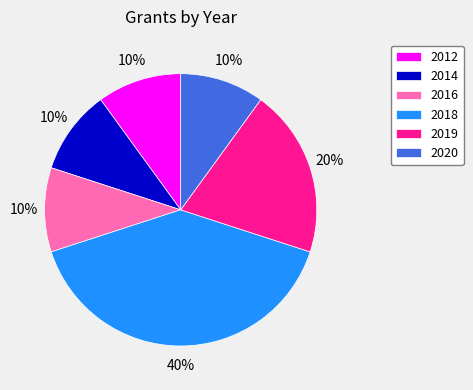

Count the number of slices in the pie.

6